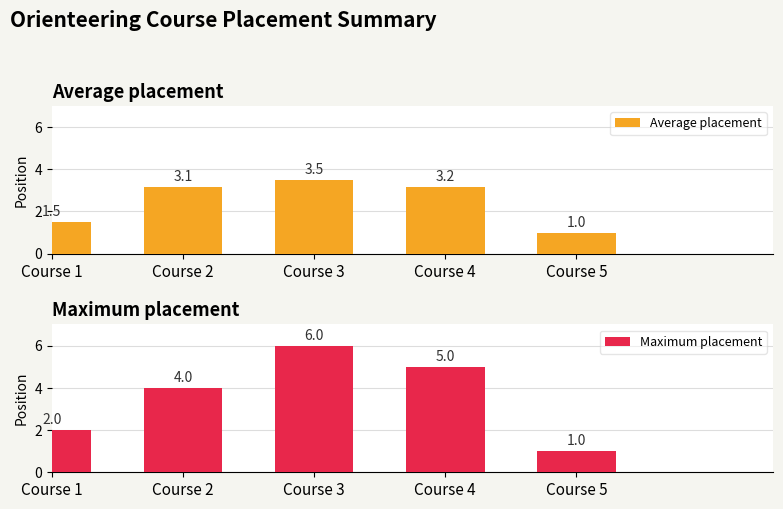

List the series in order of their overall mean, highest first.

Maximum placement, Average placement